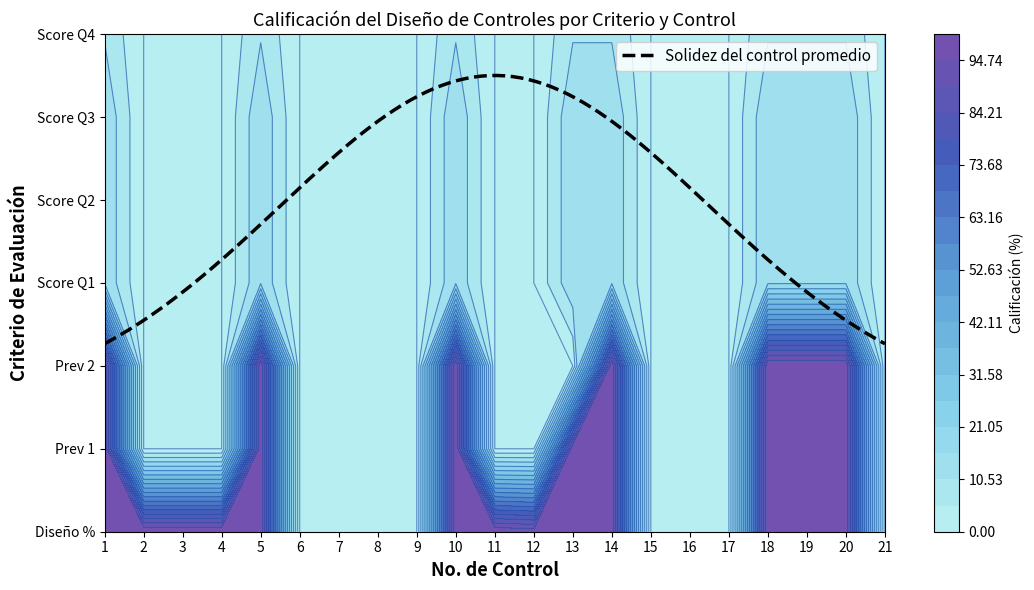

Which has a higher value, 6 or 2?

2